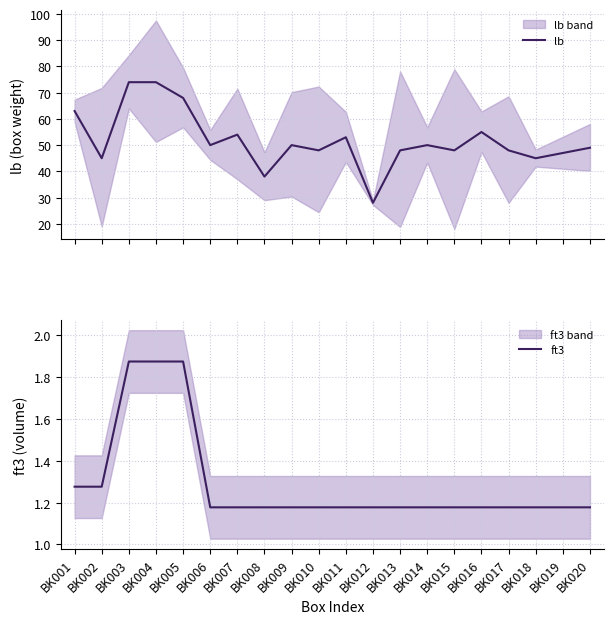

True or false: ft3 and lb intersect in this chart.

False